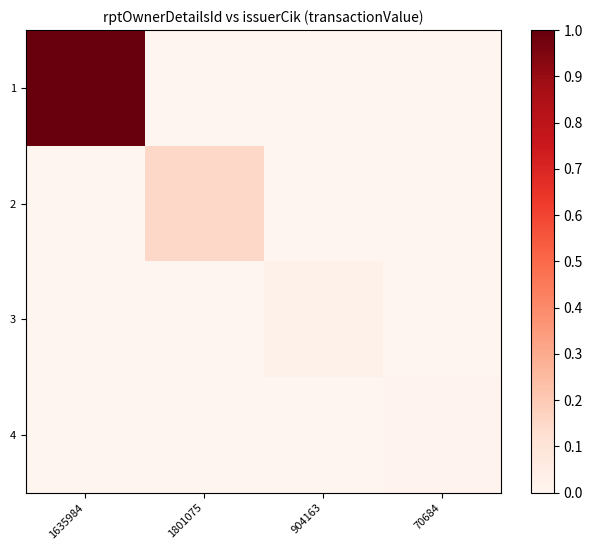

Reading left to right, list all the values displayed in this chart.

1: 1635984=1.0	1801075=0.0	904163=0.0	70684=0.0
2: 1635984=0.0	1801075=0.1	904163=0.0	70684=0.0
3: 1635984=0.0	1801075=0.0	904163=0.0	70684=0.0
4: 1635984=0.0	1801075=0.0	904163=0.0	70684=0.0